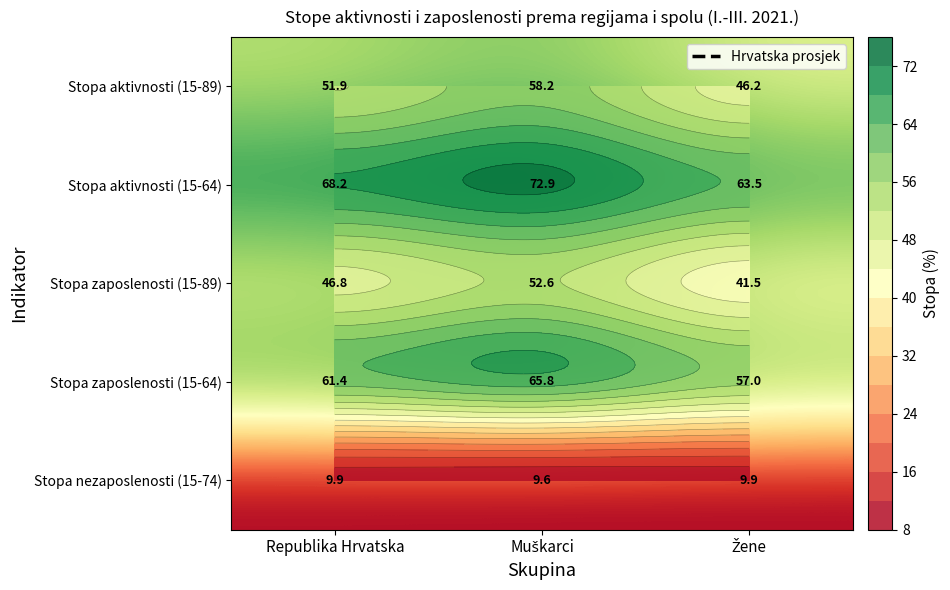

What is the sum of the Stopa aktivnosti (15-89) values at Republika Hrvatska and Muškarci?

110.1